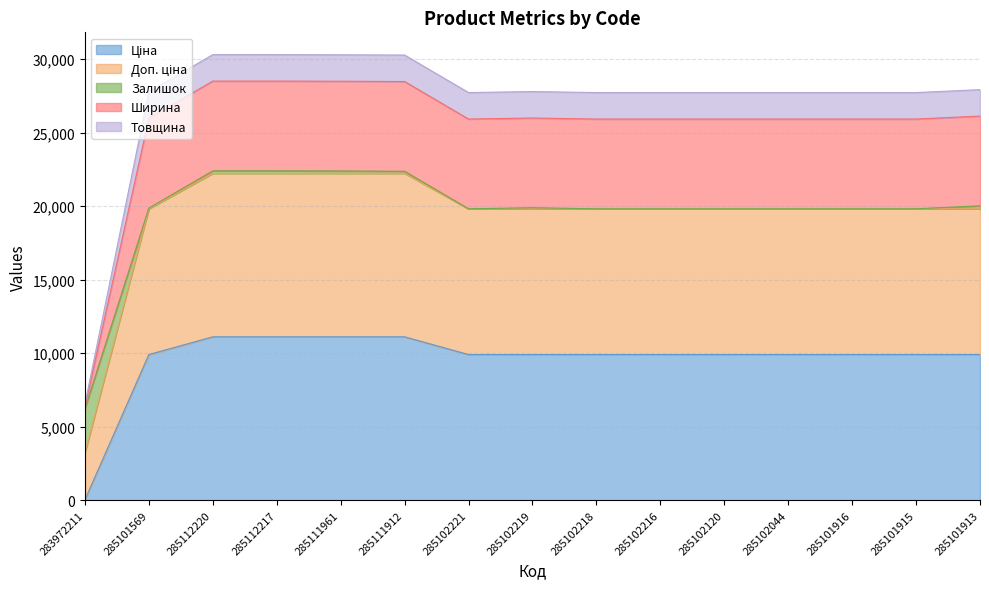

The value of Доп. ціна at 285112217 is 22397.2. True or false?

True